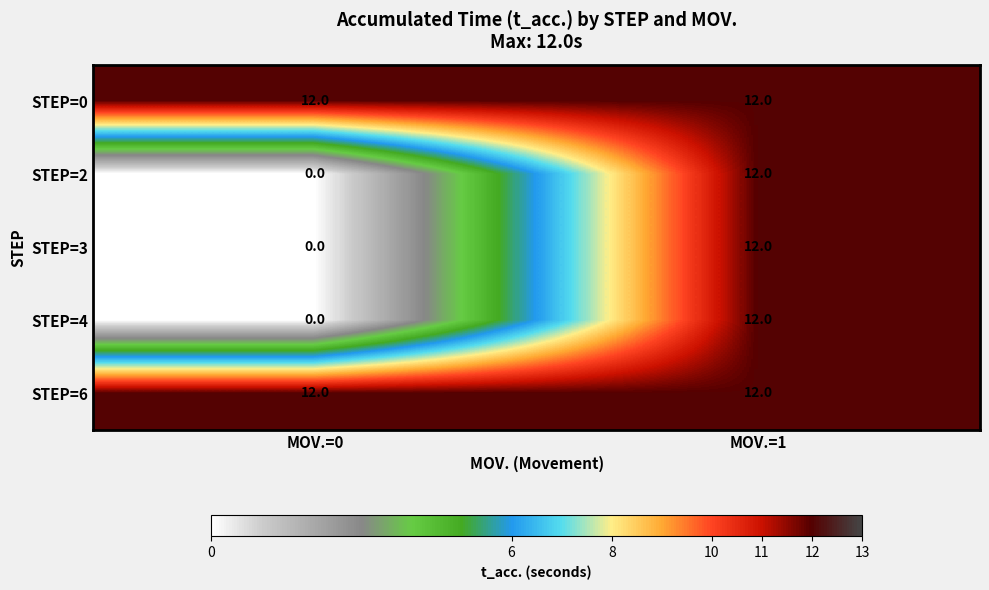

Reading left to right, what are all the values shown in this chart?

STEP=0: MOV.=0=12	MOV.=1=12
STEP=2: MOV.=0=0	MOV.=1=12
STEP=3: MOV.=0=0	MOV.=1=12
STEP=4: MOV.=0=0	MOV.=1=12
STEP=6: MOV.=0=12	MOV.=1=12